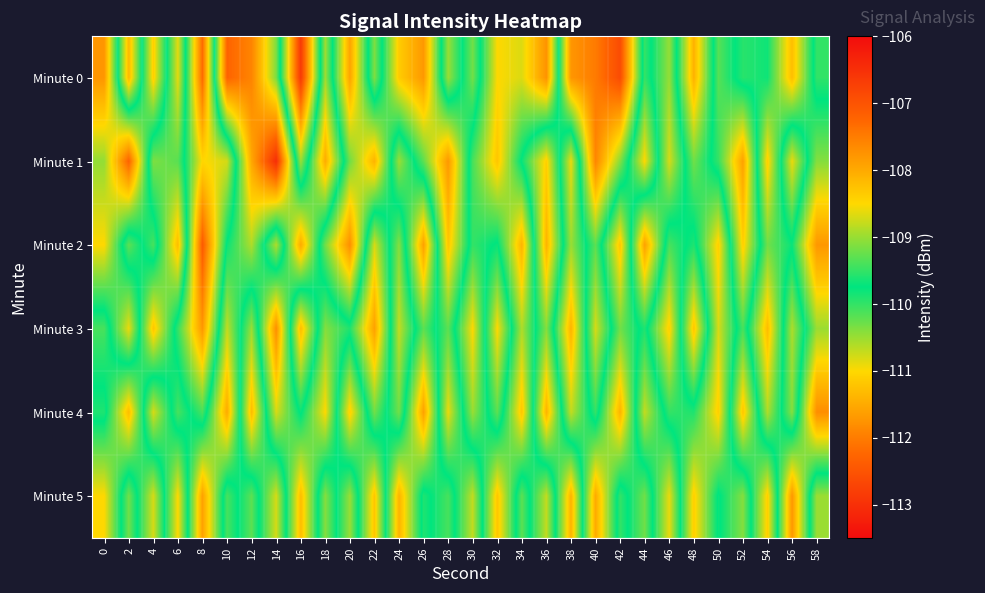

At how many categories does at least one series exceed -110?

30